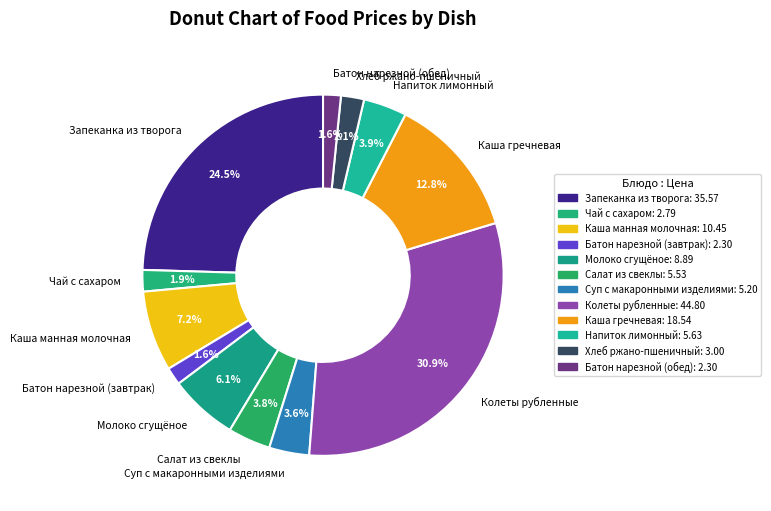

What percentage is the Батон нарезной (завтрак) slice, to the nearest percent?

2%